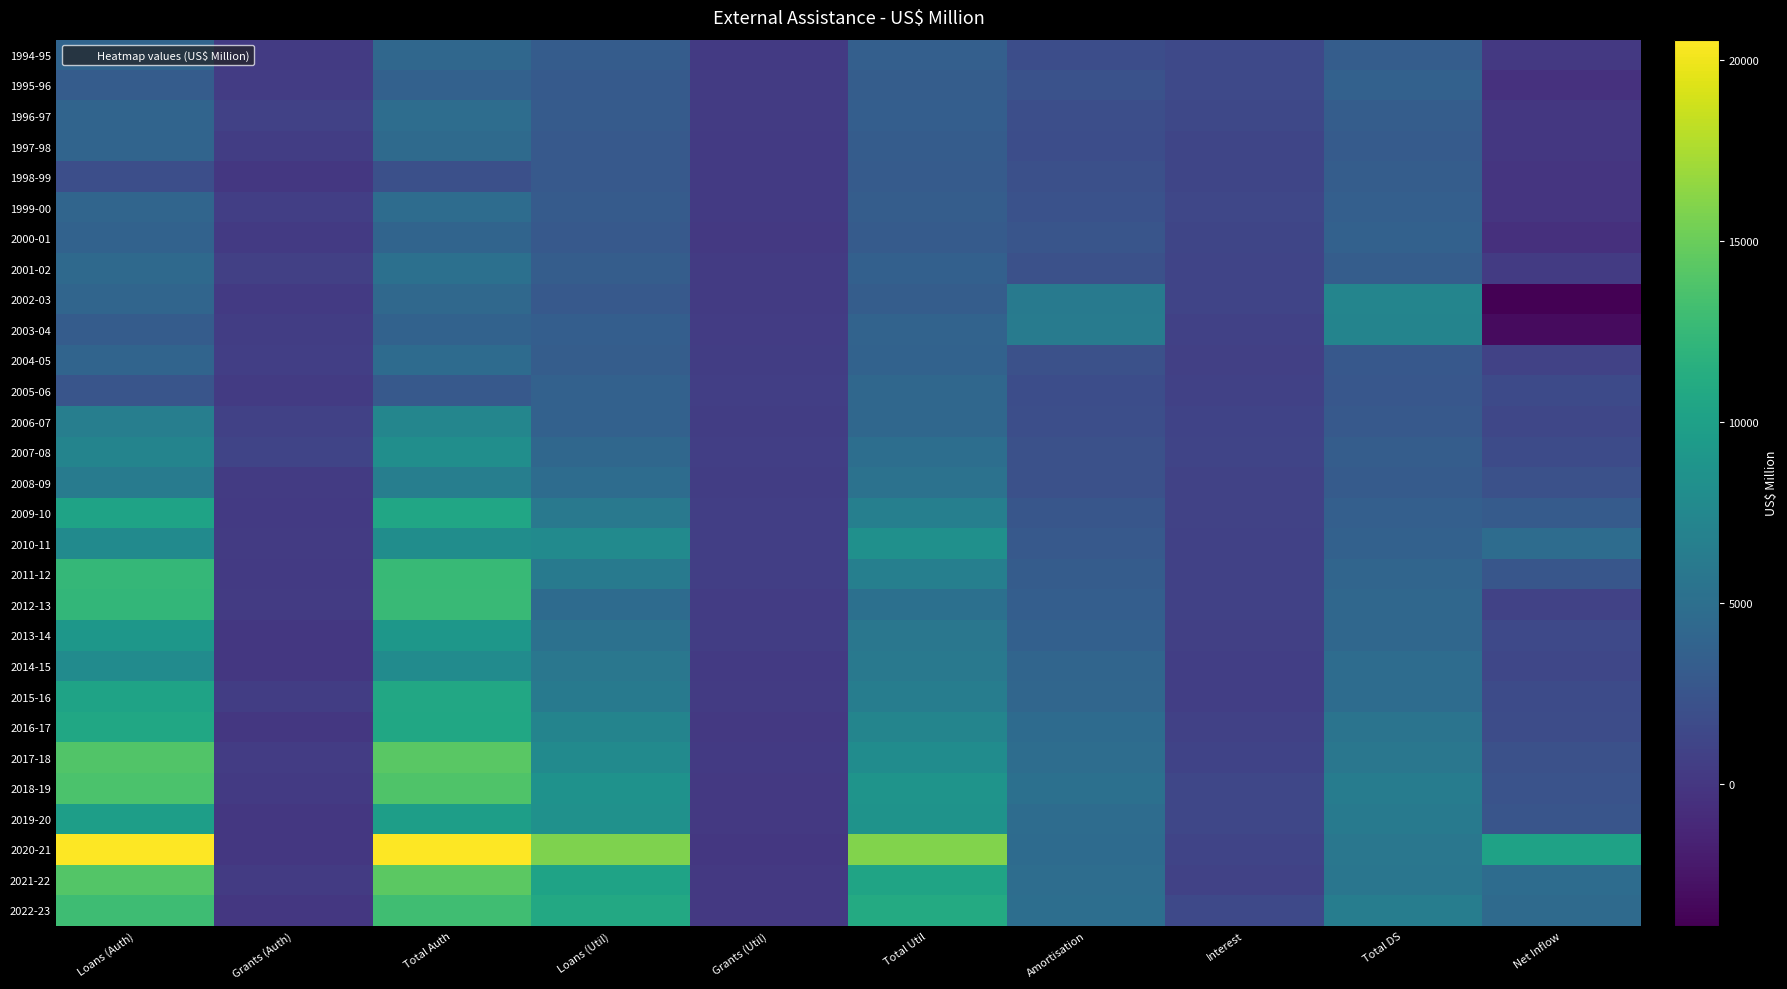

Which series has the largest range (max minus min)?

2020-21